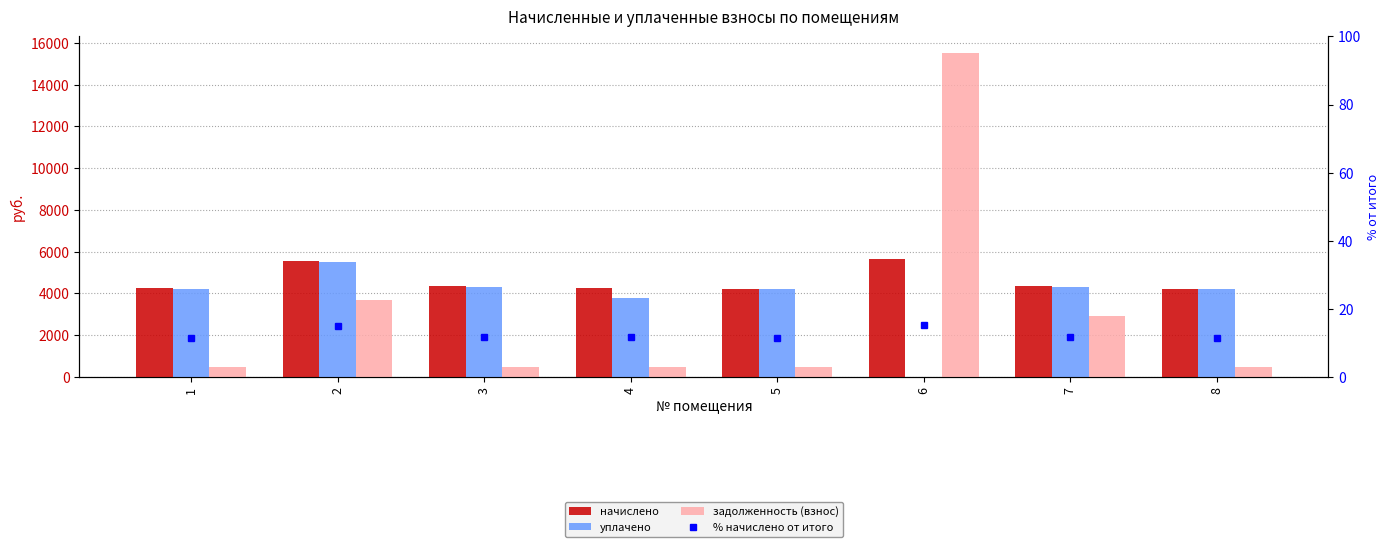

Is it true that задолженность (взнос) equals 134.0 at 5?

False